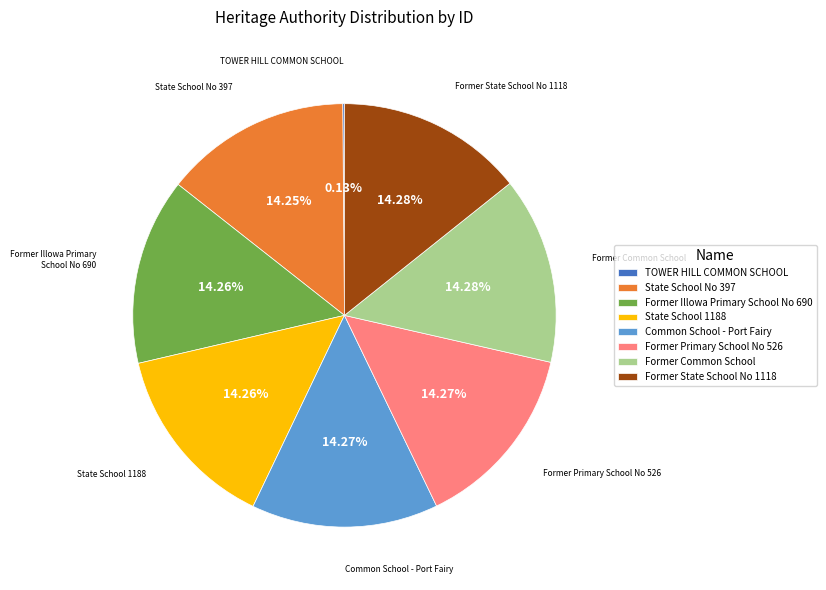

What is the ratio of the value at Former Common School to the value at Common School - Port Fairy?

1.0